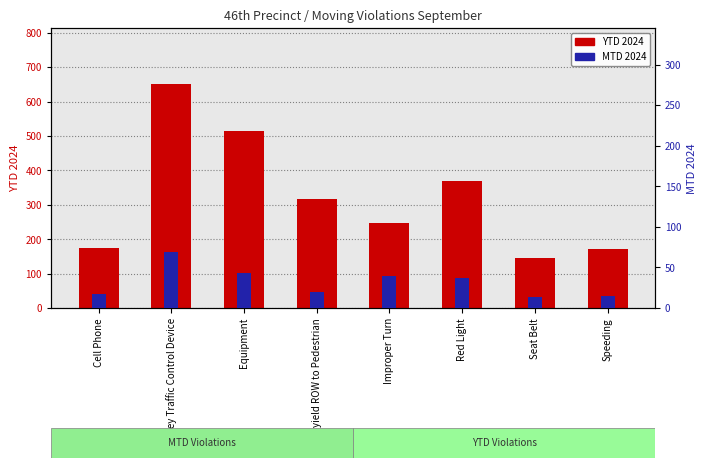

Where is MTD 2024 nearest to the value 41?

Equipment